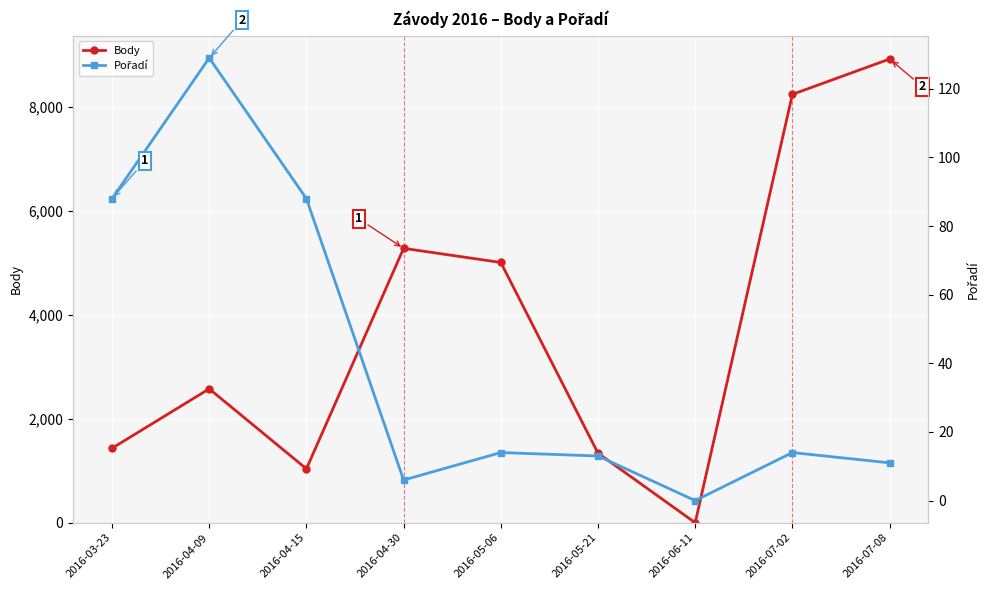

Reading right to left, extract all data points from this chart.

Body: 8921	8241	0	1338	5007	5279	1037	2576	1433
Pořadí: 11	14	0	13	14	6	88	129	88